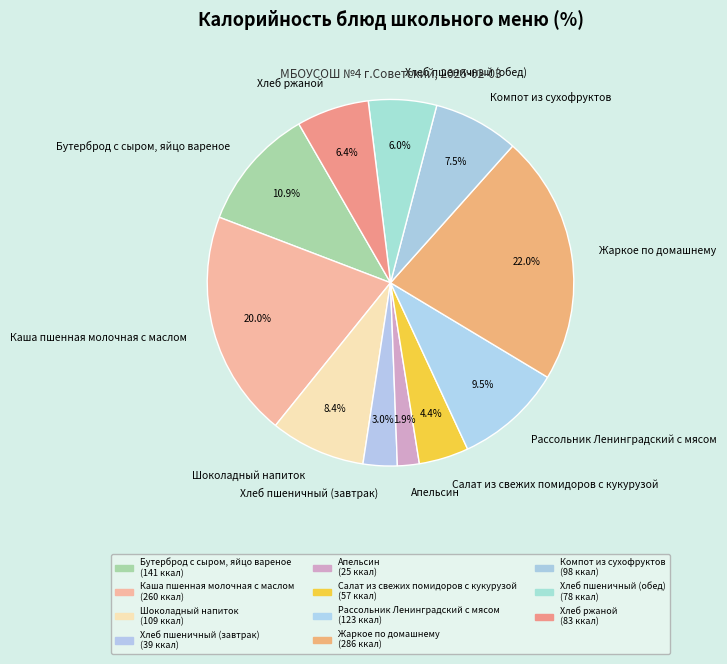

True or false: Каша пшенная молочная с маслом accounts for 20% of the total.

True